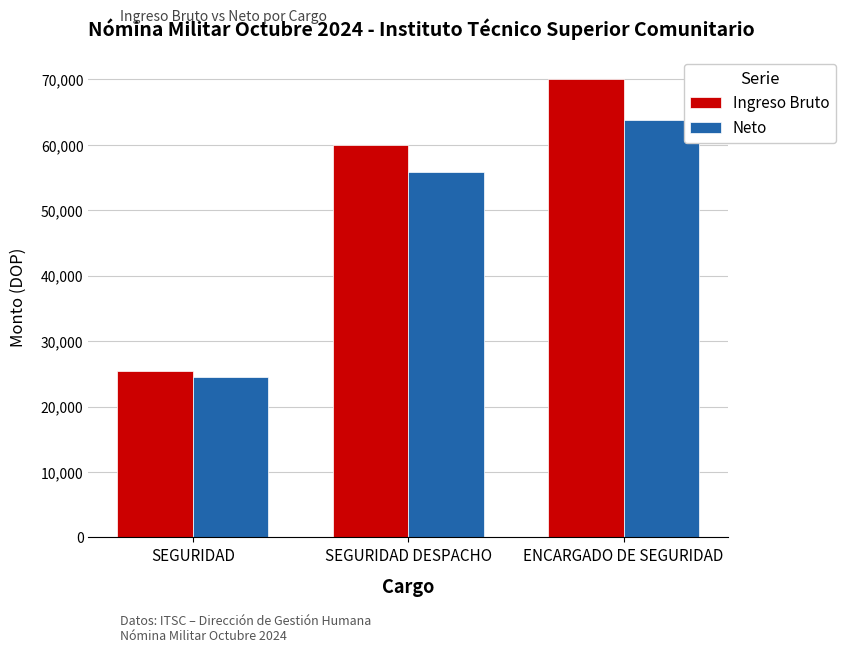

Reading left to right, list all the values displayed in this chart.

Ingreso Bruto: SEGURIDAD=25393.9	SEGURIDAD DESPACHO=60000.0	ENCARGADO DE SEGURIDAD=70000.0
Neto: SEGURIDAD=24497.8	SEGURIDAD DESPACHO=55804.1	ENCARGADO DE SEGURIDAD=63804.1